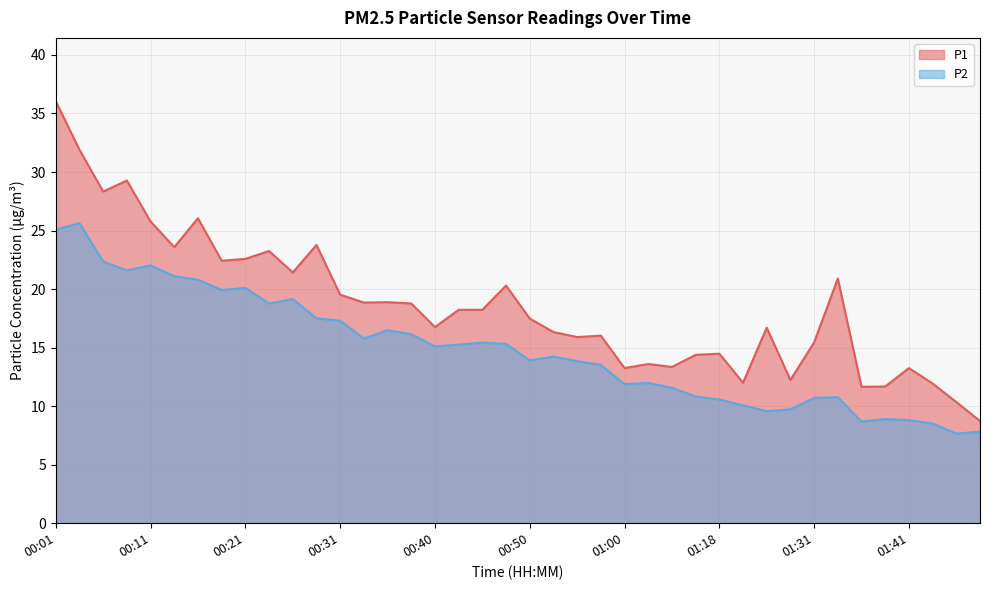

Between 01:31 and 00:11, which is larger?

00:11